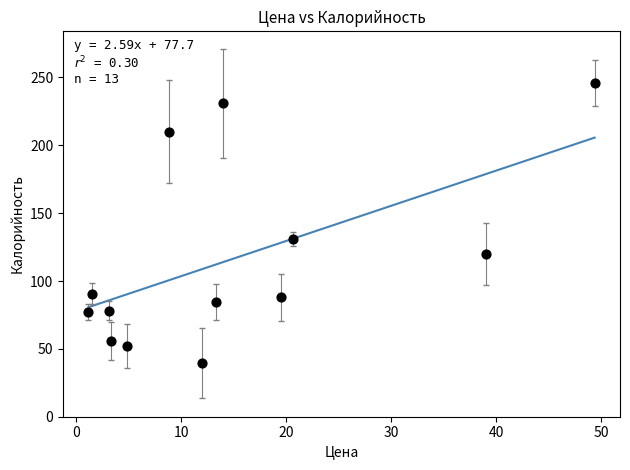

What Y value in the scatter plot is closest to 142?

131.0